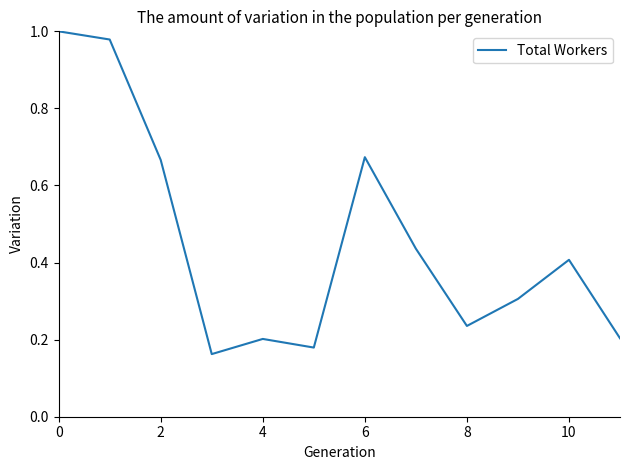

What is the difference between the maximum and minimum values?

0.8